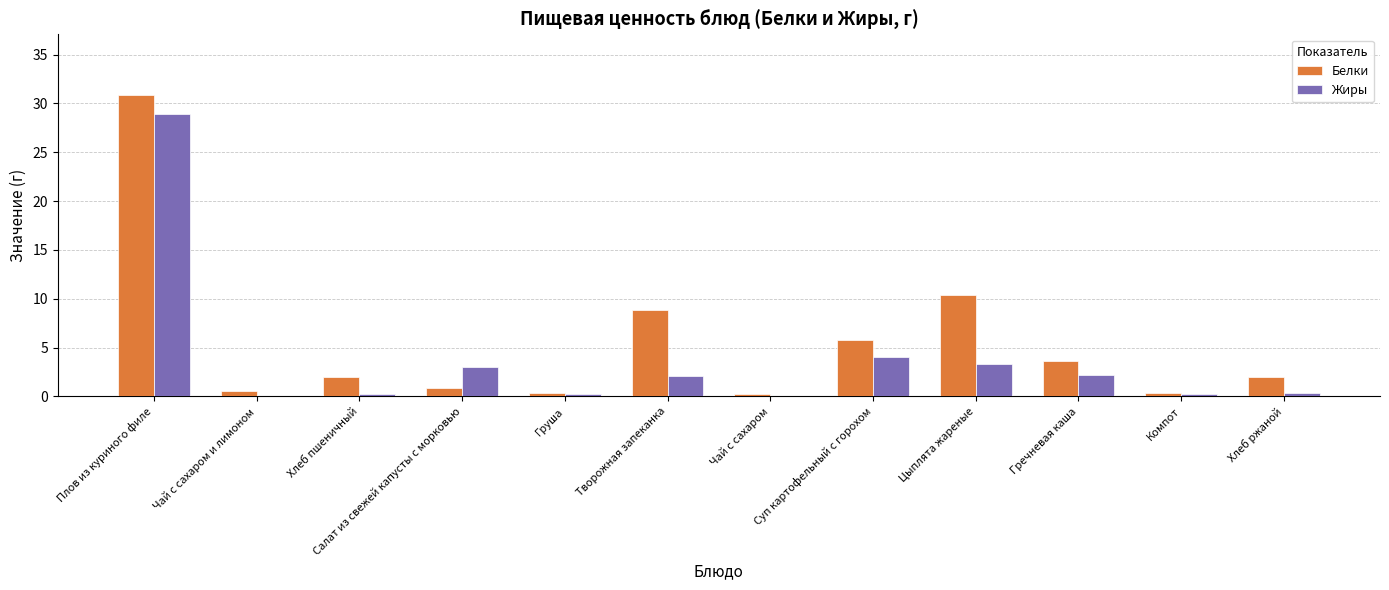

What is the total value across all series at Груша?

0.5